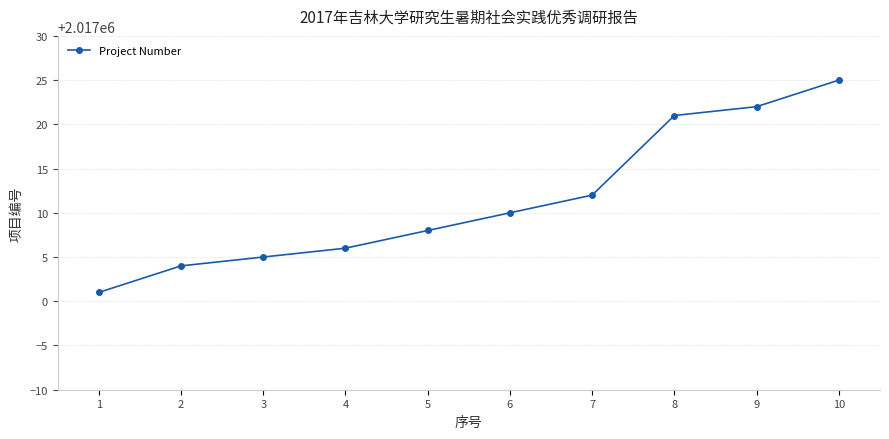

How many categories are shown in the chart?

10